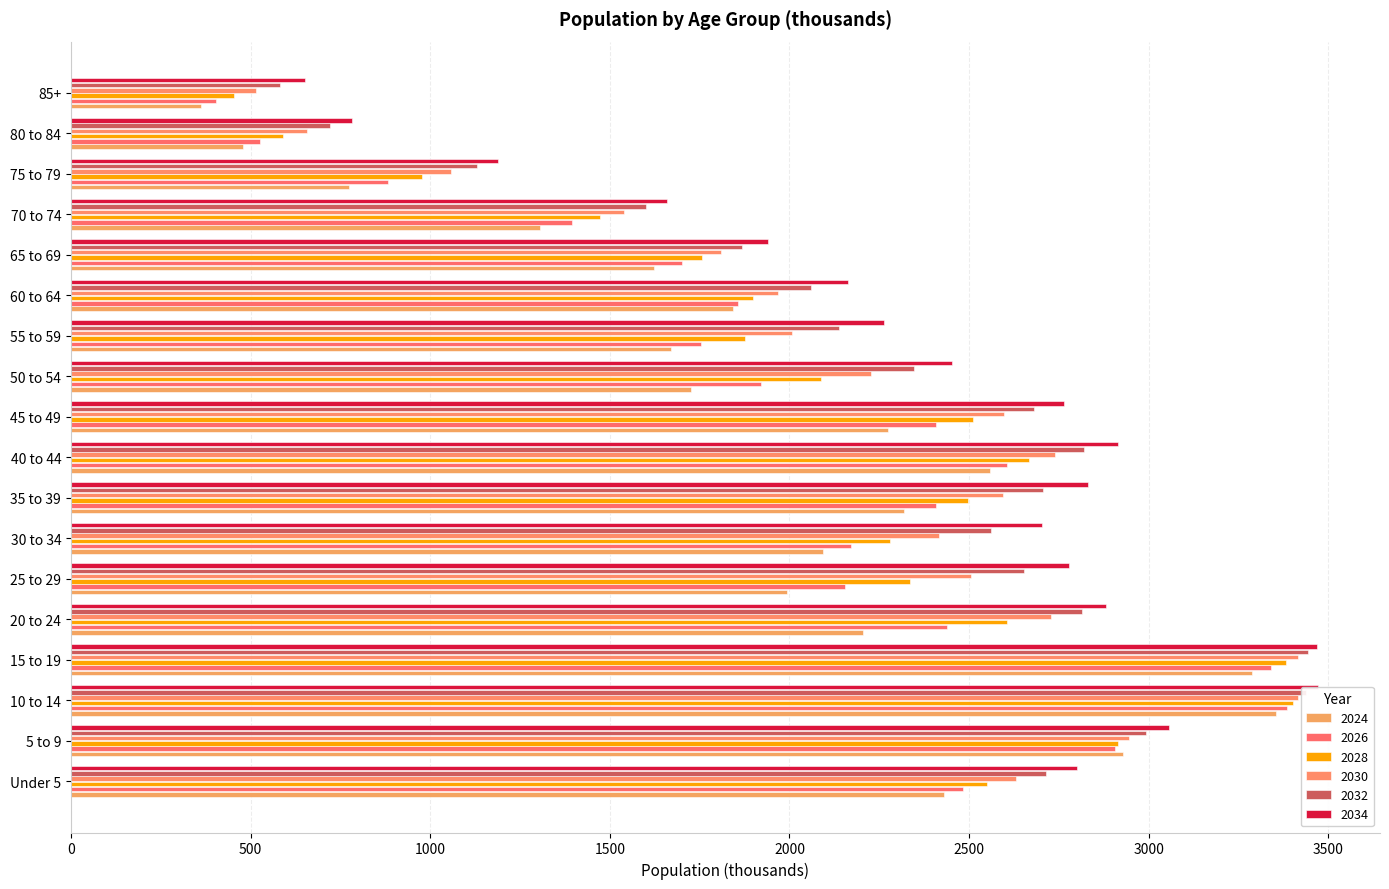

Reading right to left, what are all the values shown in this chart?

2024: 363	479	773	1307	1623	1844	1669	1726	2275	2557	2319	2094	1992	2206	3287	3354	2928	2429
2026: 405	527	884	1394	1702	1856	1755	1920	2407	2606	2408	2171	2154	2438	3340	3385	2907	2483
2028: 455	590	978	1473	1757	1898	1875	2087	2510	2668	2496	2281	2335	2605	3383	3400	2915	2551
2030: 515	657	1059	1540	1810	1969	2008	2228	2598	2739	2594	2415	2506	2727	3416	3415	2945	2631
2032: 582	722	1129	1600	1869	2061	2139	2347	2680	2821	2706	2560	2654	2815	3443	3437	2993	2715
2034: 653	782	1189	1659	1939	2163	2262	2453	2763	2915	2830	2703	2778	2881	3469	3470	3056	2800